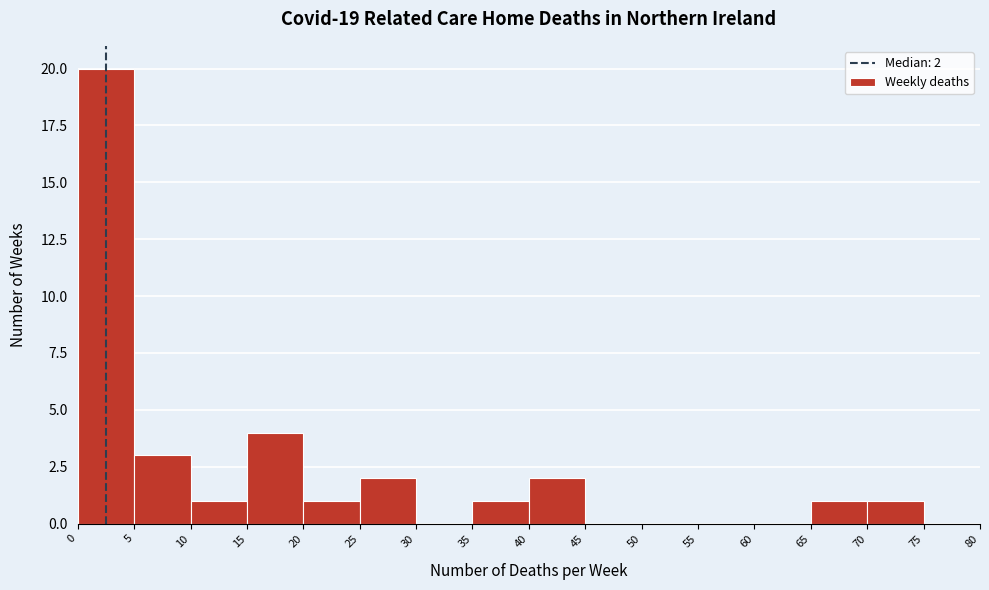

Which range on the x-axis has the tallest bar?

0 to 5